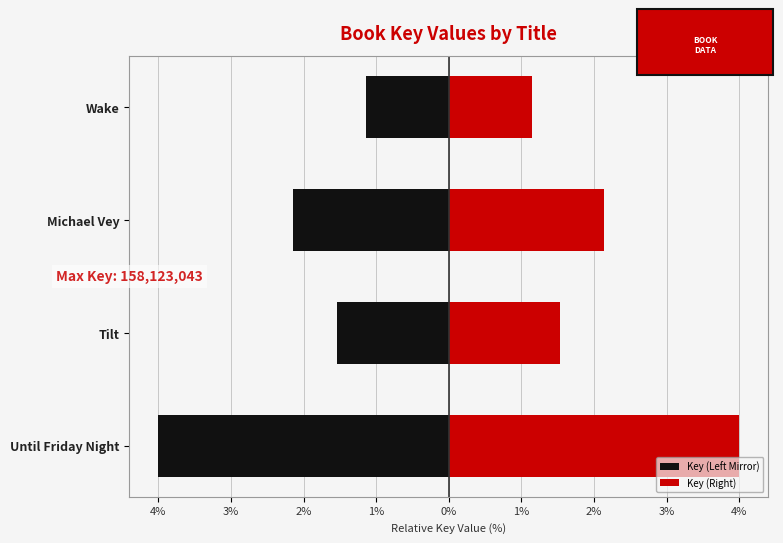

True or false: Key (Left Mirror) has a value of -1.1 at Wake.

True